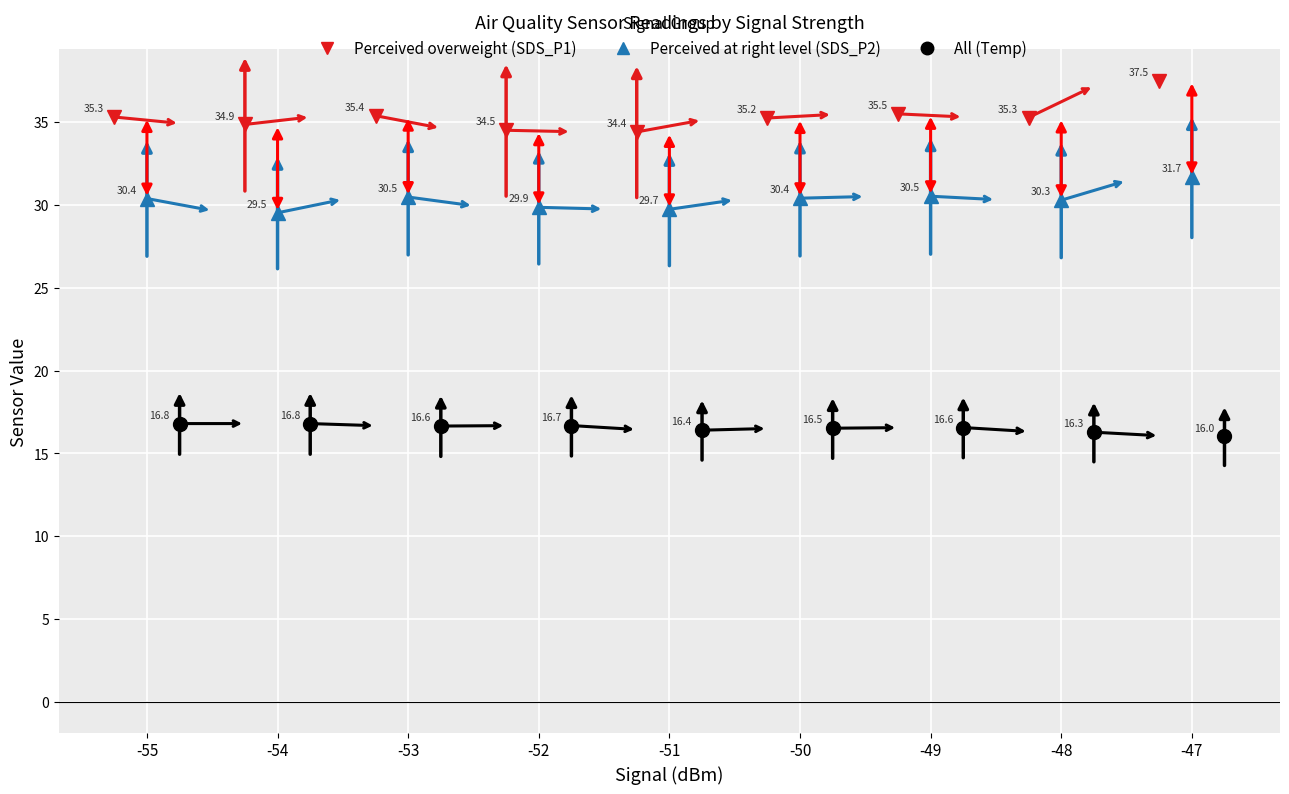

How many interior local peaks does the Avg_SDS_P1 series have?

2